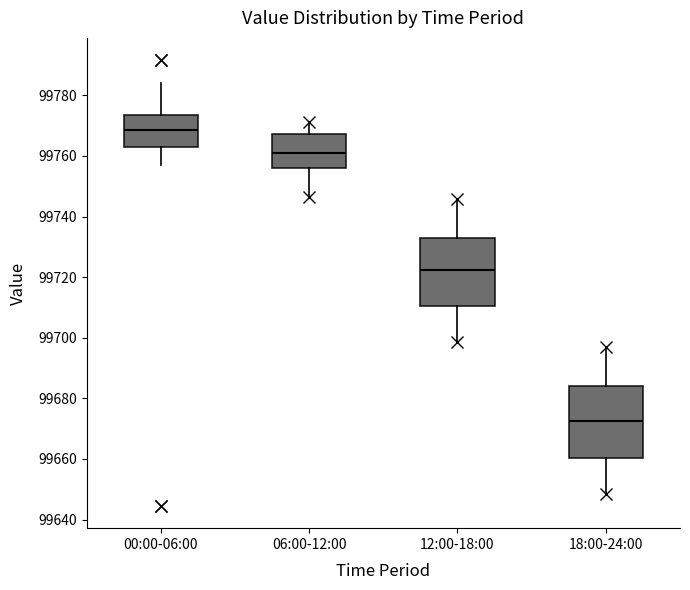

Which box's median line is the lowest?

18:00-24:00